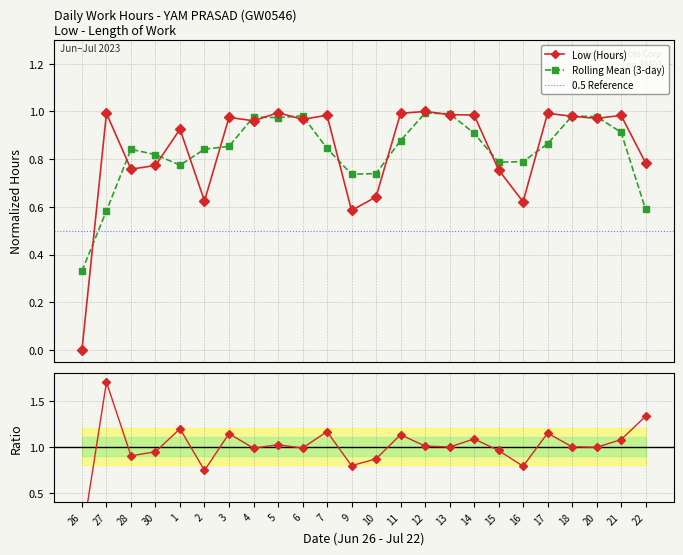

Reading right to left, what are all the values shown in this chart?

0.8	1.0	1.0	1.0	1.0	0.6	0.8	1.0	1.0	1.0	1.0	0.6	0.6	1.0	1.0	1.0	1.0	1.0	0.6	0.9	0.8	0.8	1.0	0.0